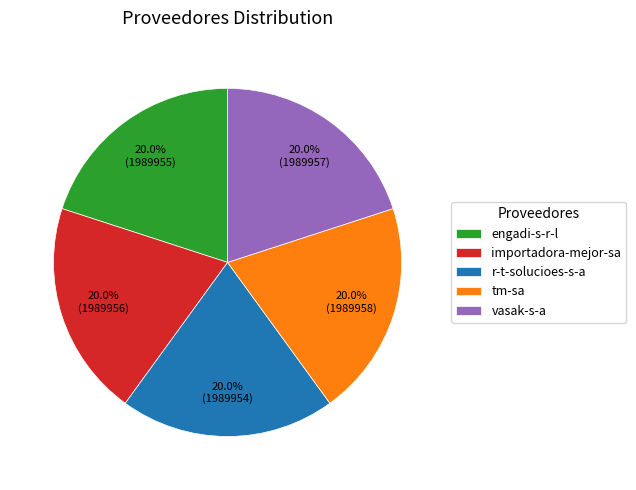

Is the sum of engadi-s-r-l and importadora-mejor-sa greater than half?

No